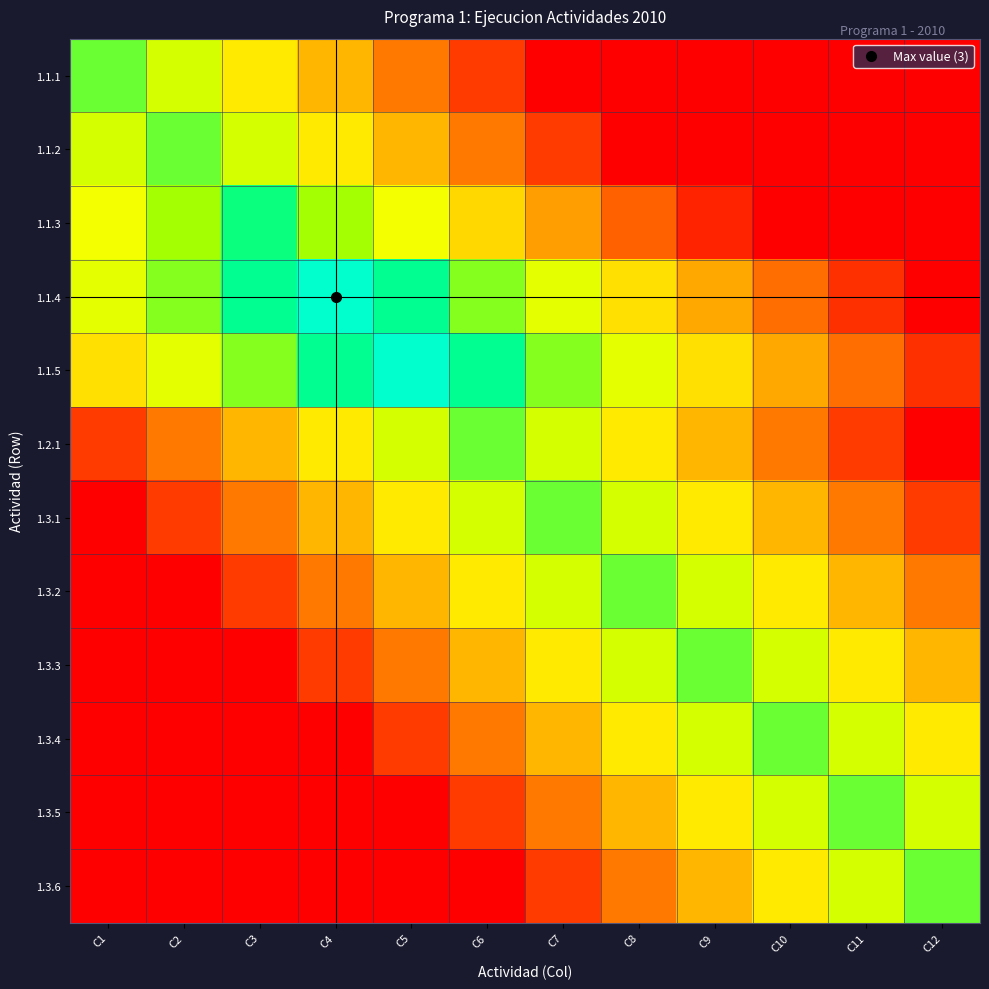

At which category is the sum across all series the highest?

C6